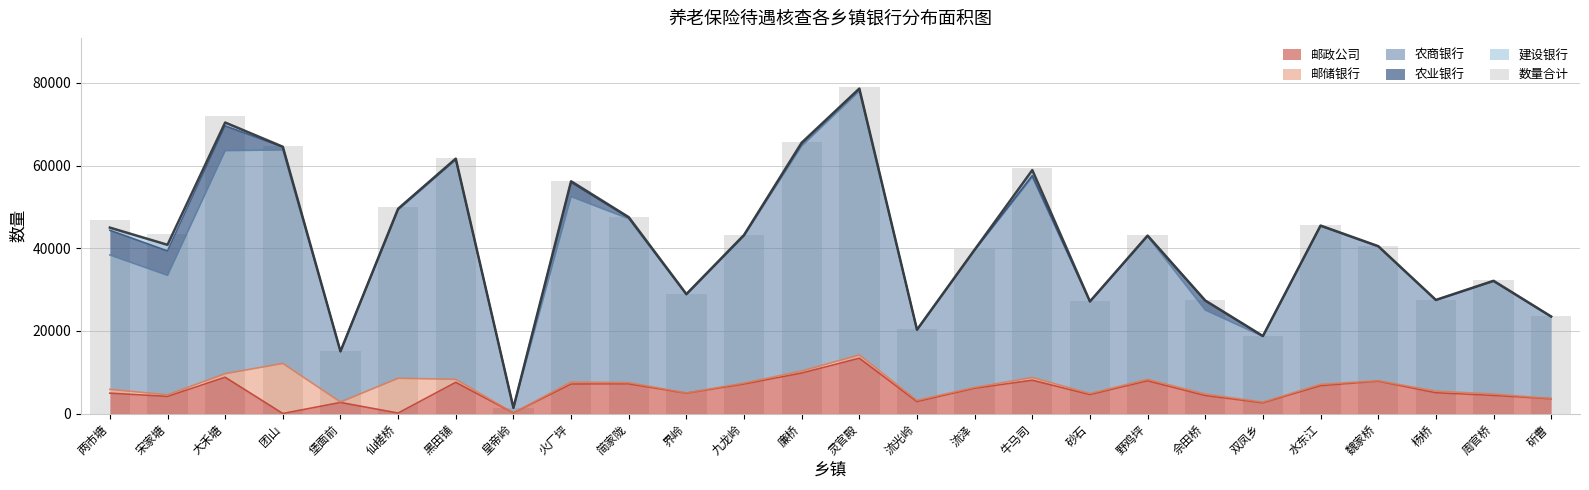

Read the 邮政公司 value at 水东江.

6762